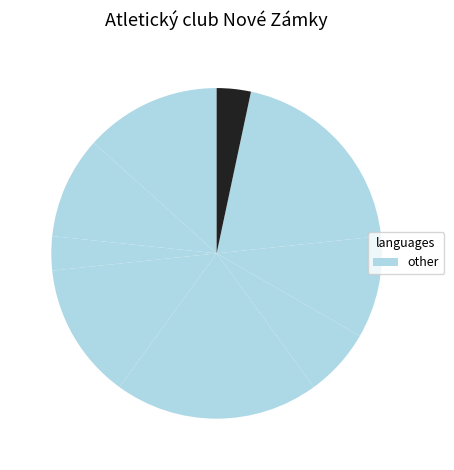

How many segments does this pie chart have?

9